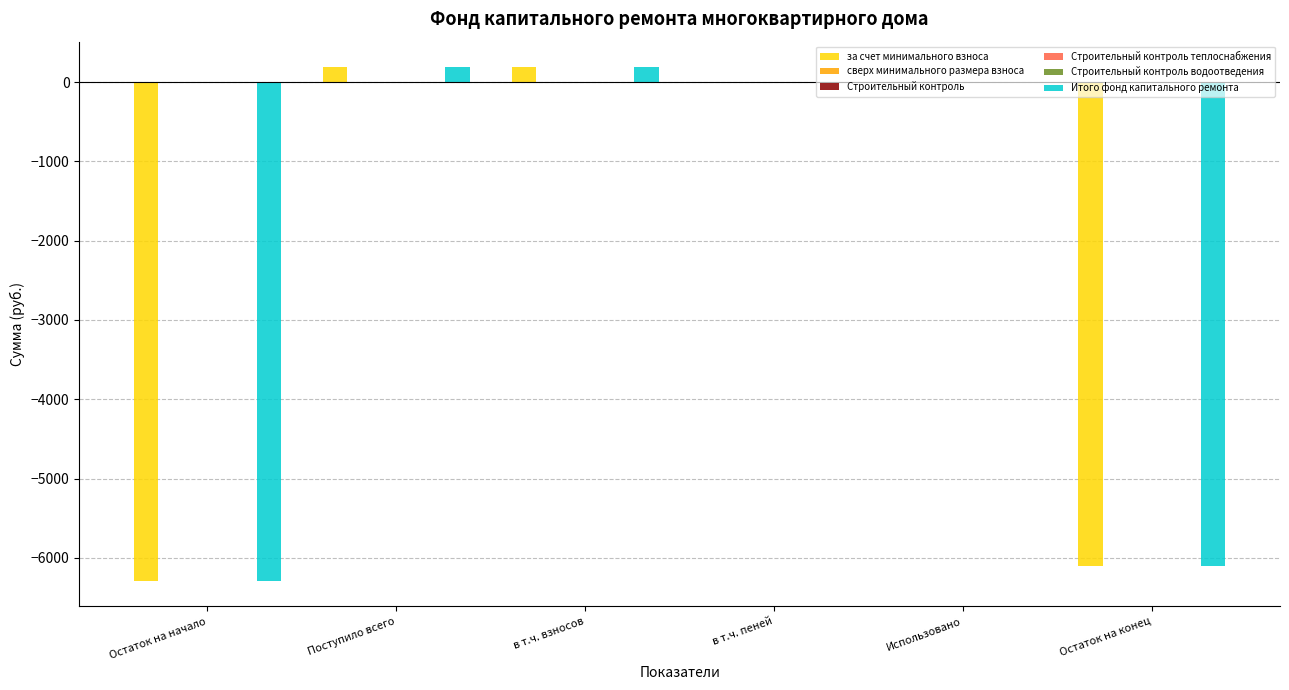

What is the average value of the за счет минимального взноса series?

-2003.6